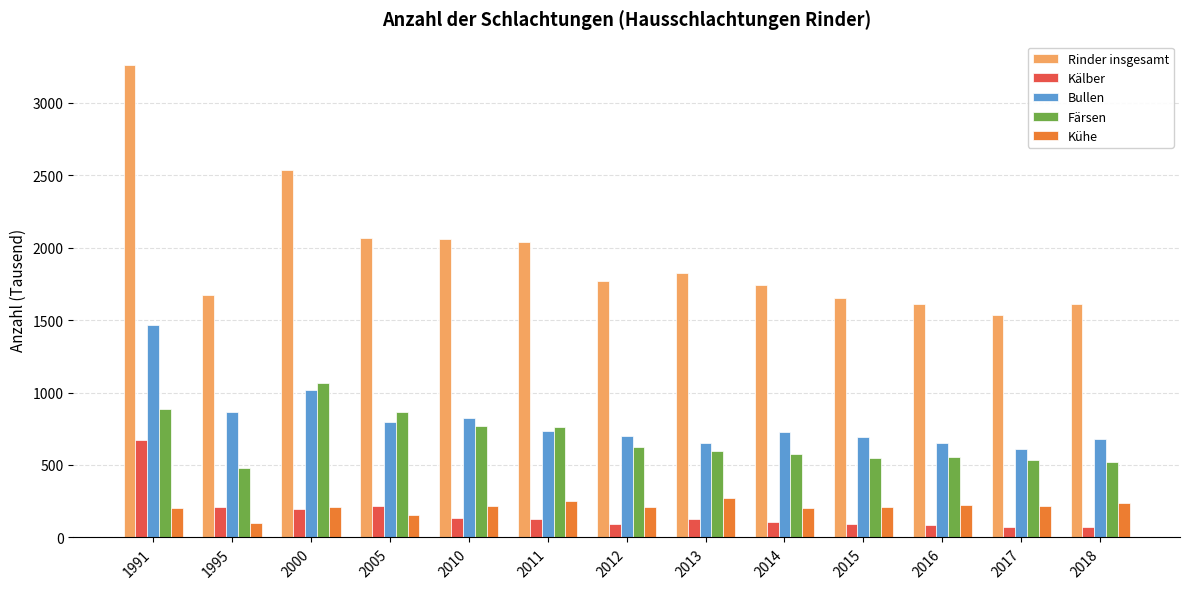

The value of Rinder insgesamt at 2015 is 1653. True or false?

True